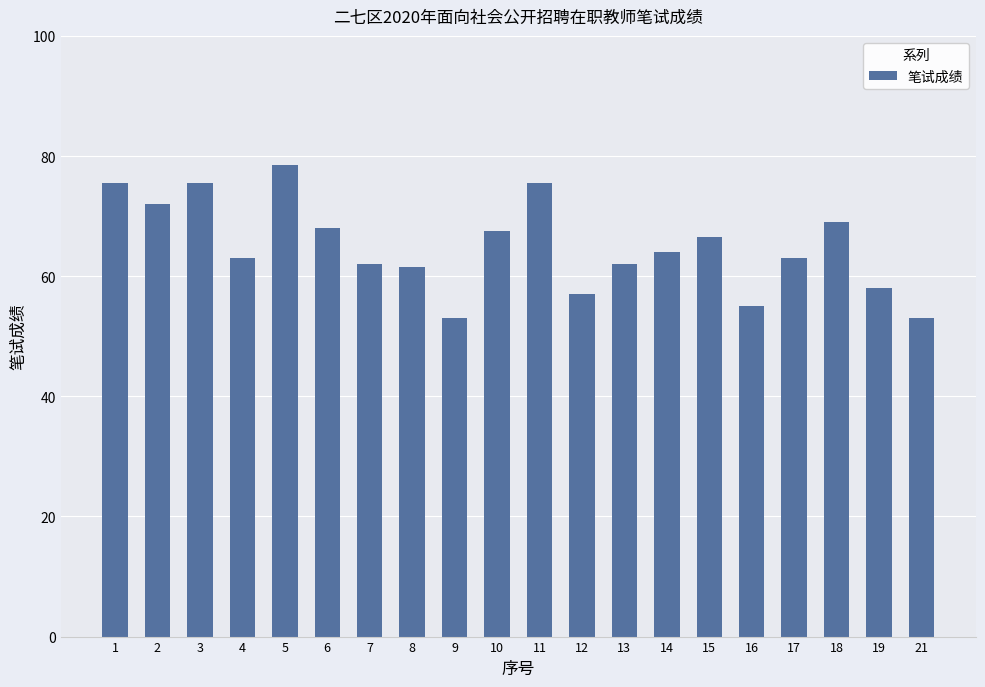

Approximately how many times larger is the value at 8 compared to 7?

1.0